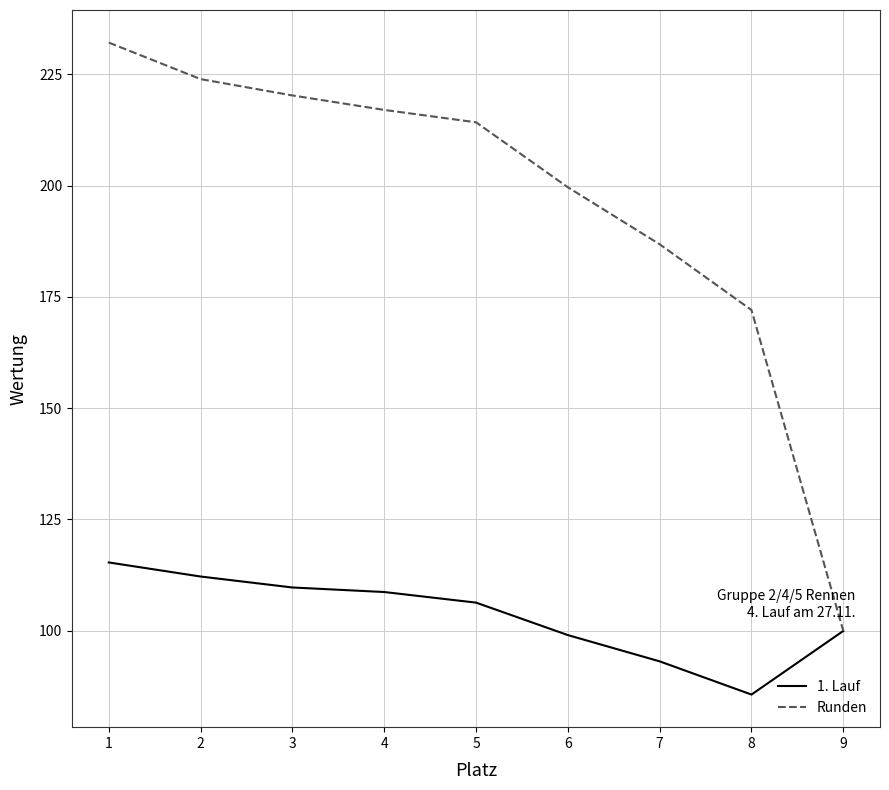

What is the maximum value shown in the chart?

232.1